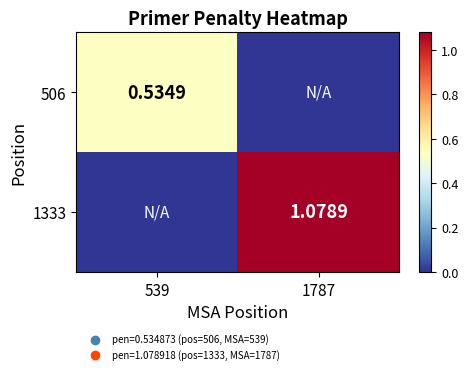

Is the value of 506 at 539 greater than the value of 1333 at 1787?

No